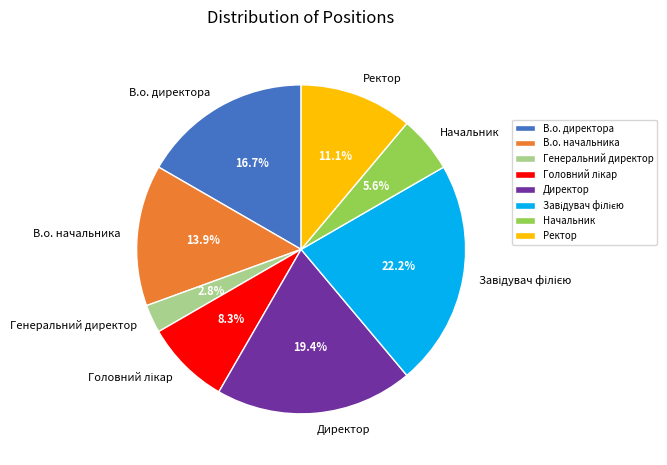

Combined, what portion of the pie is Ректор and Начальник?

16.7%